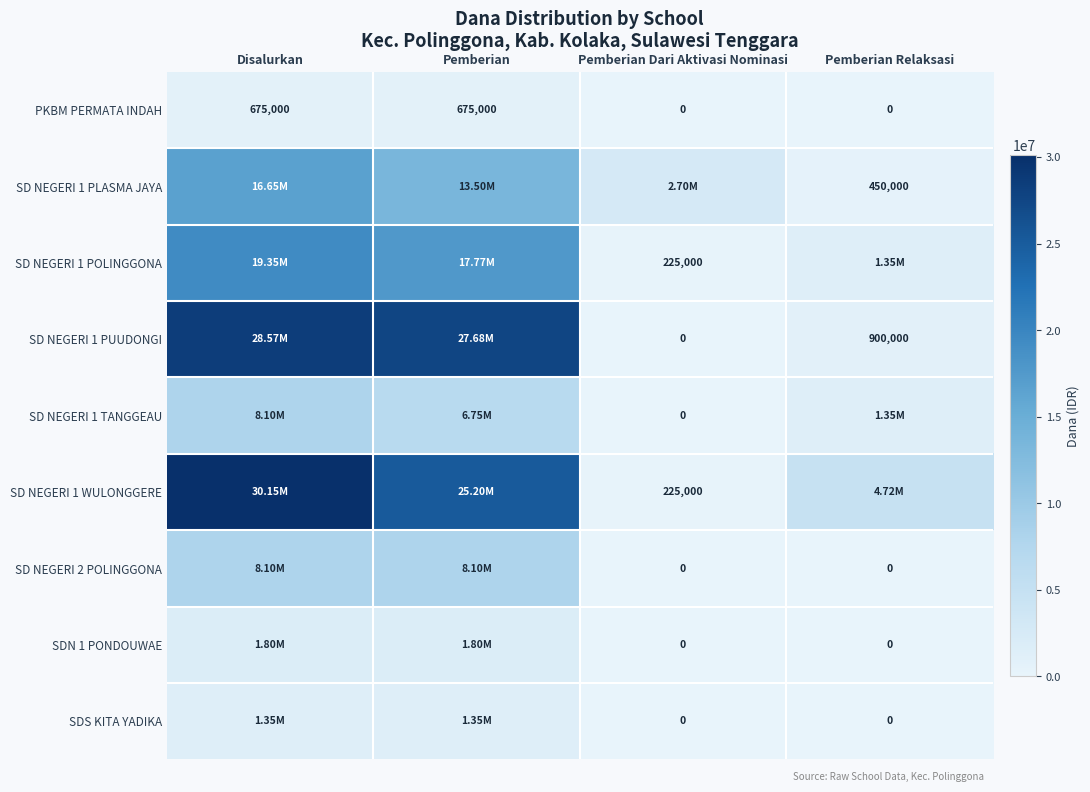

Which category has the highest value across all series?

Disalurkan